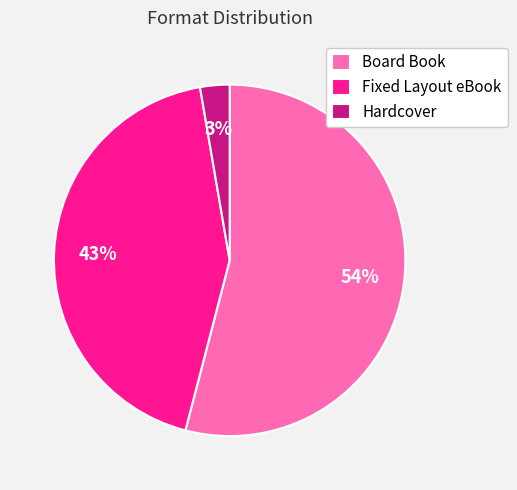

To the nearest percent, what portion does Fixed Layout eBook represent?

43%